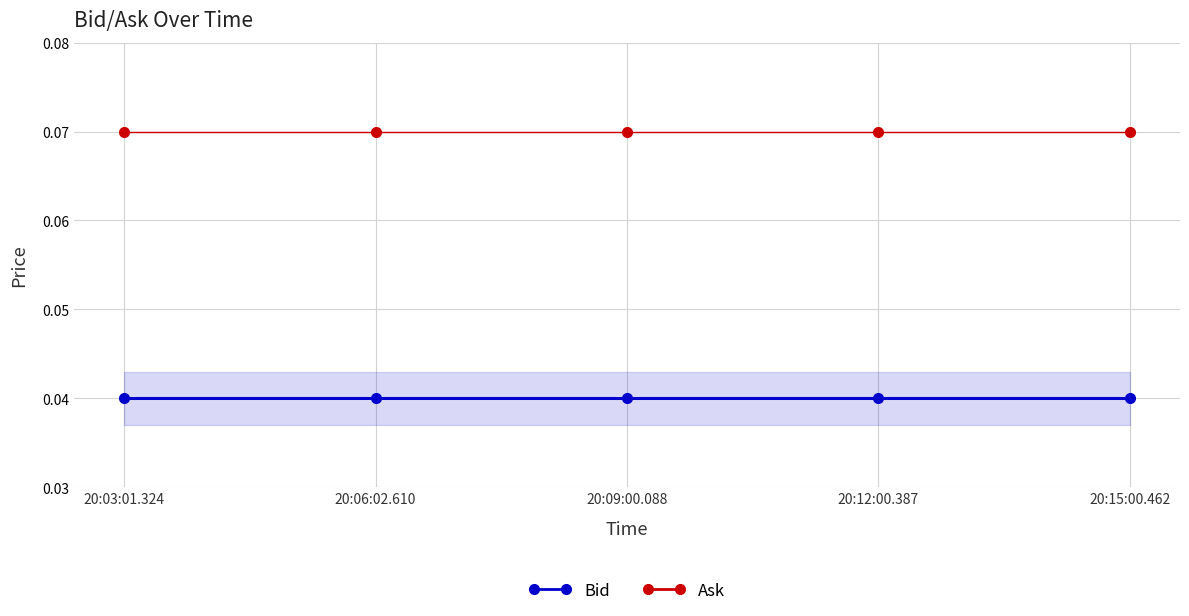

What is the sum of all Ask values?

0.4